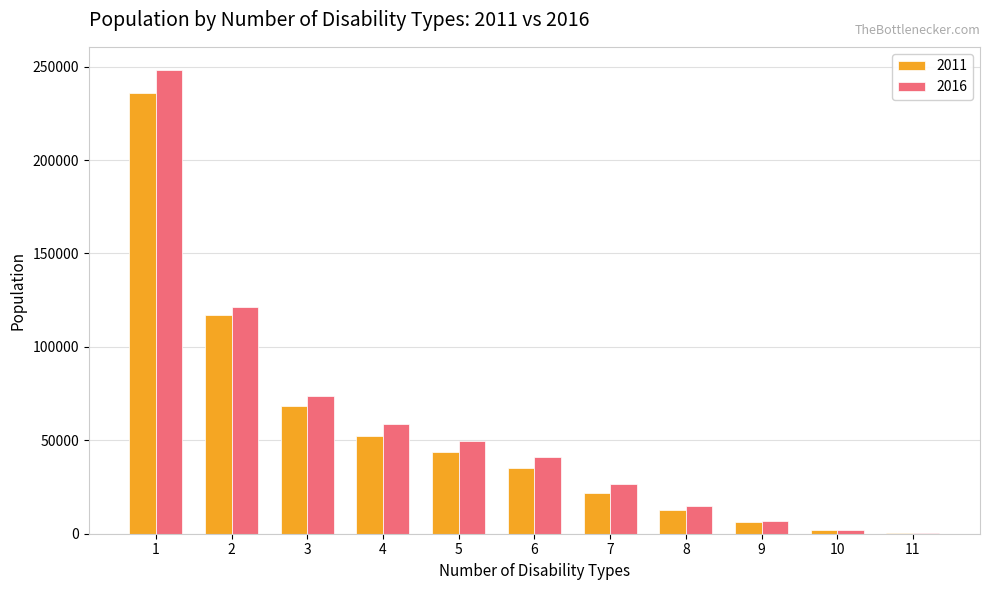

Is the value of 2011 at 7 greater than the value of 2016 at 7?

No